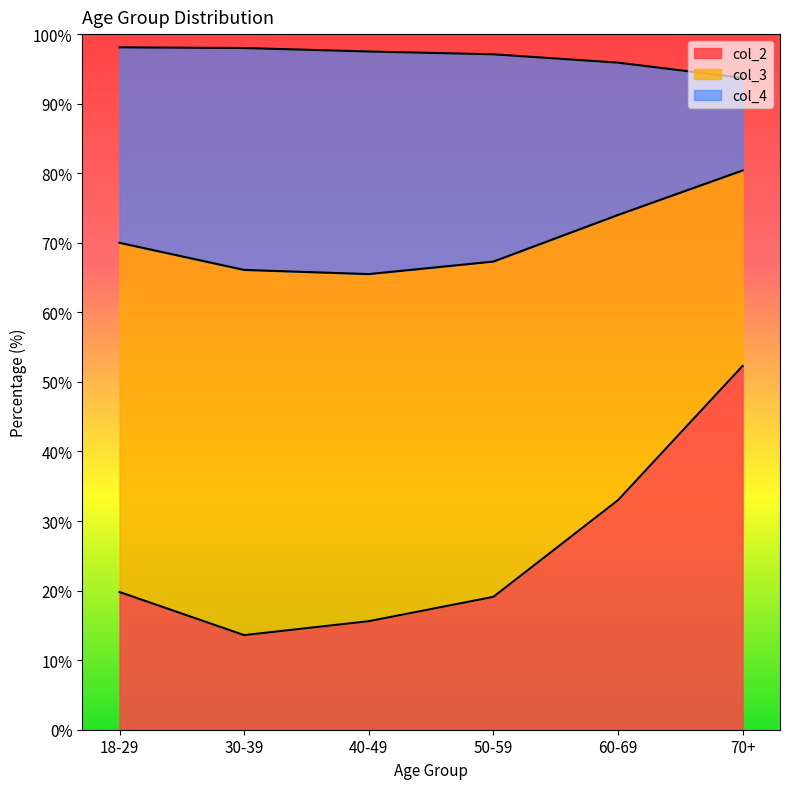

Reading right to left, what are all the values shown in this chart?

col_2: 52.3	33.0	19.1	15.6	13.6	19.8
col_4: 80.4	74.0	67.3	65.5	66.1	70.0
col_3: 93.7	95.9	97.1	97.5	98.0	98.1